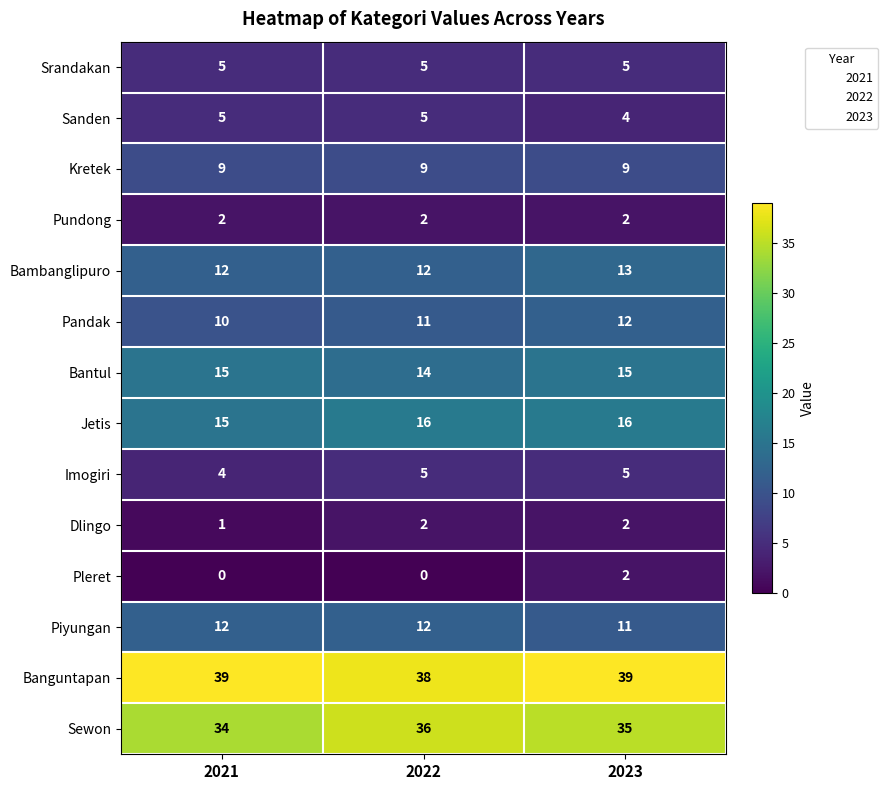

What is the sum of all Bantul values?

44